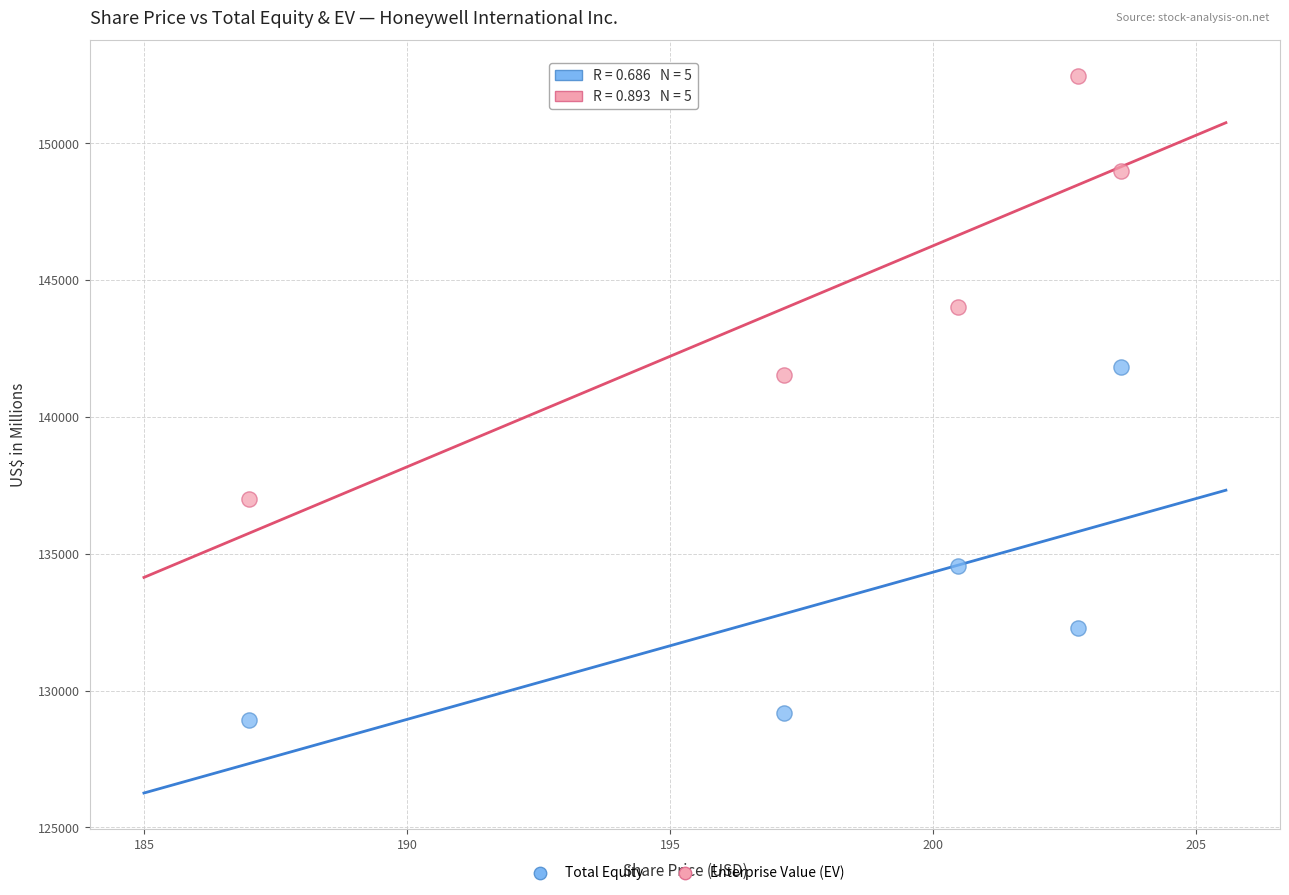

Across all data points, what is the range of Y values (max minus min)?

23538